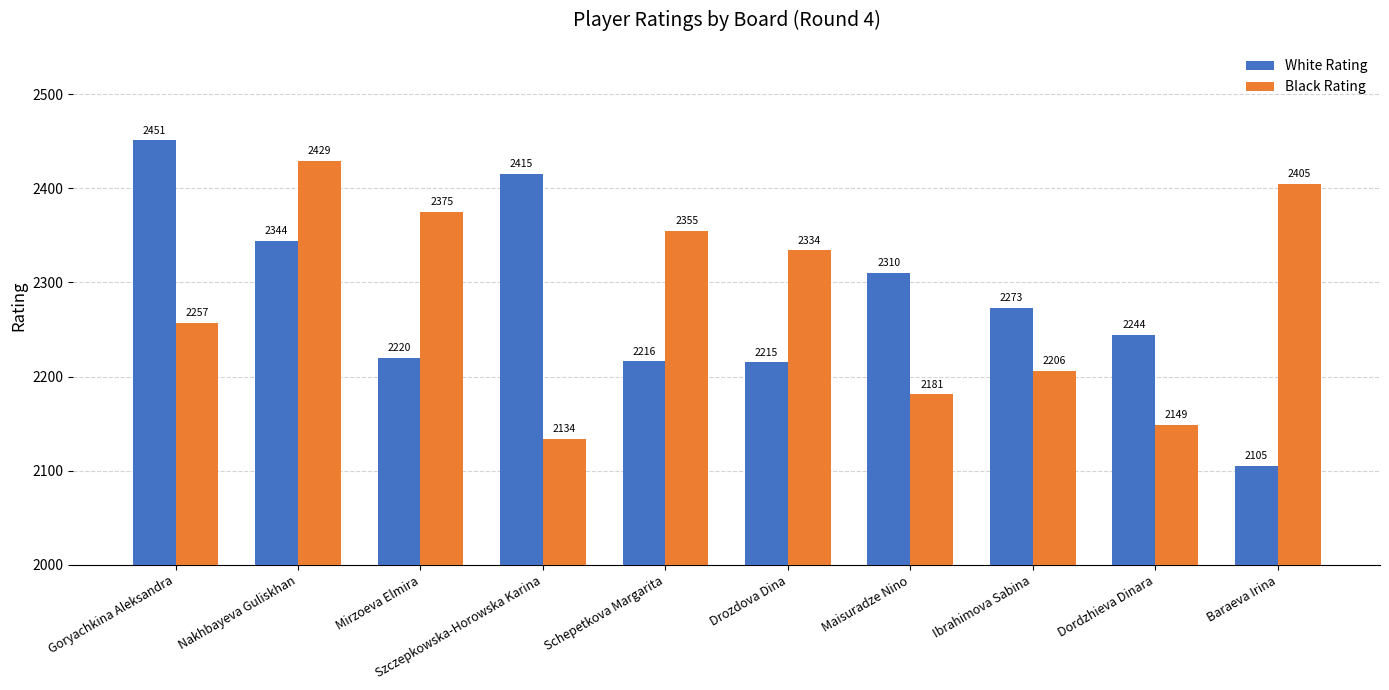

Reading left to right, transcribe all the data shown in this chart.

White Rating: Goryachkina Aleksandra=2451	Nakhbayeva Guliskhan=2344	Mirzoeva Elmira=2220	Szczepkowska-Horowska Karina=2415	Schepetkova Margarita=2216	Drozdova Dina=2215	Maisuradze Nino=2310	Ibrahimova Sabina=2273	Dordzhieva Dinara=2244	Baraeva Irina=2105
Black Rating: Goryachkina Aleksandra=2257	Nakhbayeva Guliskhan=2429	Mirzoeva Elmira=2375	Szczepkowska-Horowska Karina=2134	Schepetkova Margarita=2355	Drozdova Dina=2334	Maisuradze Nino=2181	Ibrahimova Sabina=2206	Dordzhieva Dinara=2149	Baraeva Irina=2405